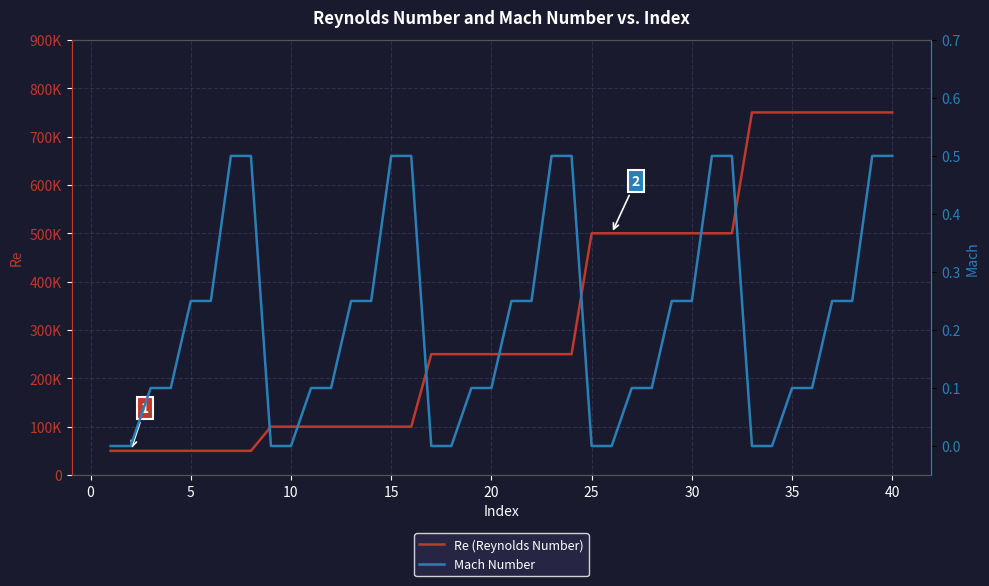

What is the difference between the second highest and second lowest values in the Mach Number series?

0.5